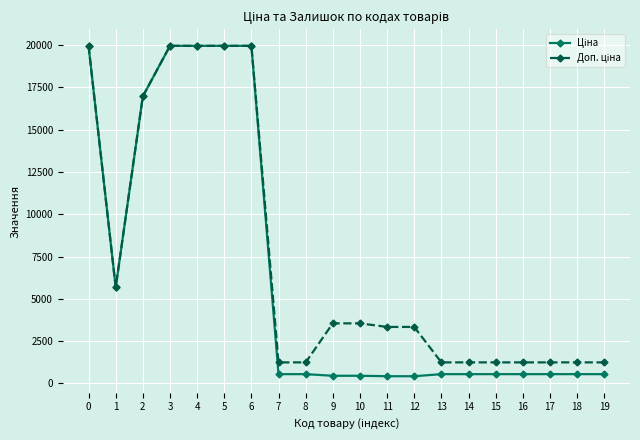

What is the difference between the highest and lowest values at 19?

696.4